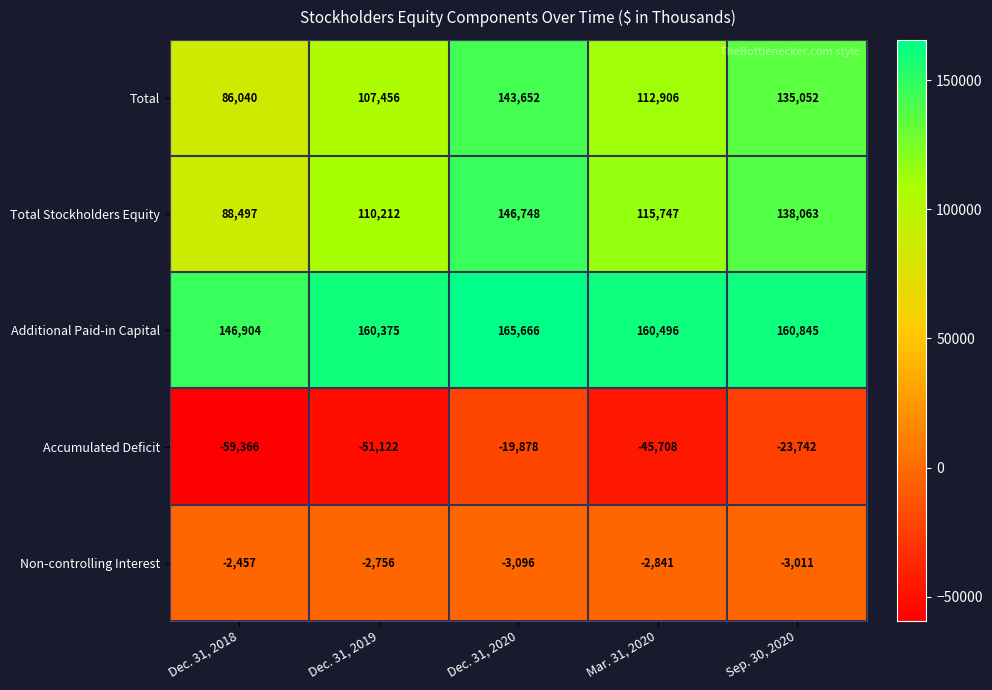

What is the total value across all series at Sep. 30, 2020?

407207